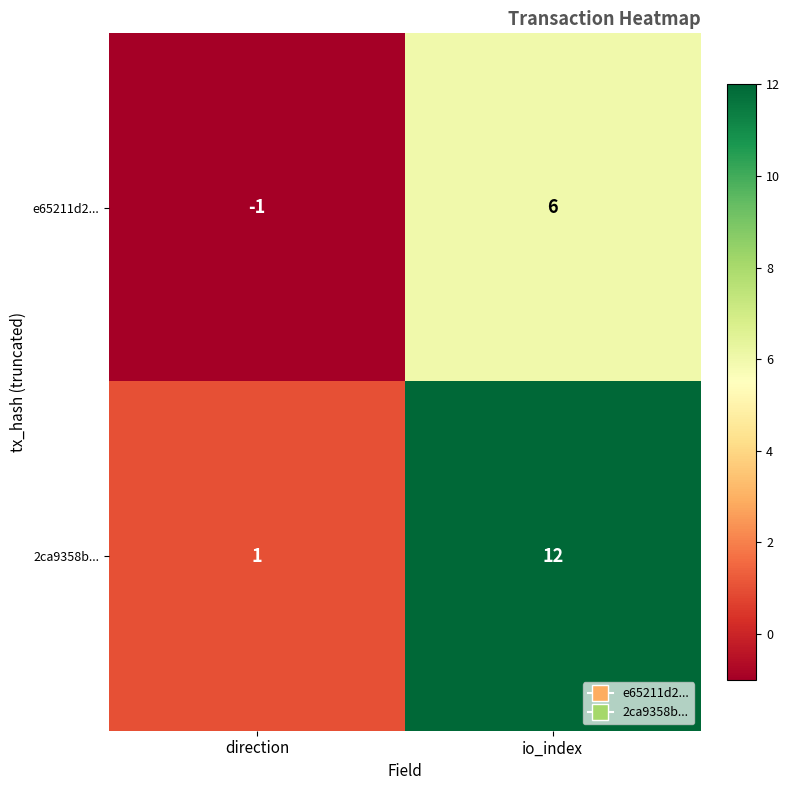

Which series has the largest range (max minus min)?

2ca9358b...